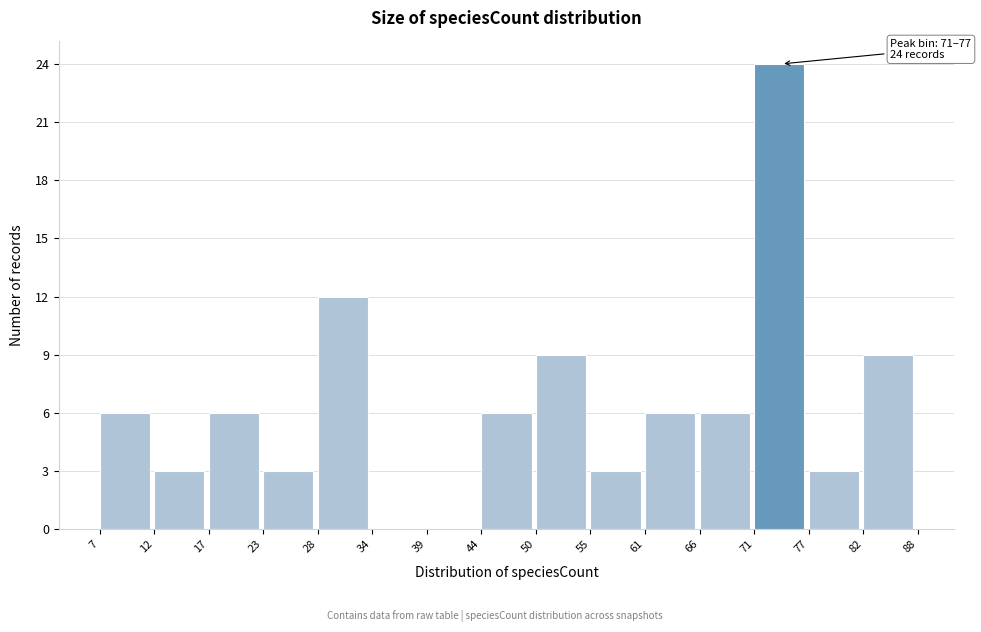

Which range on the x-axis has the tallest bar?

71 to 77